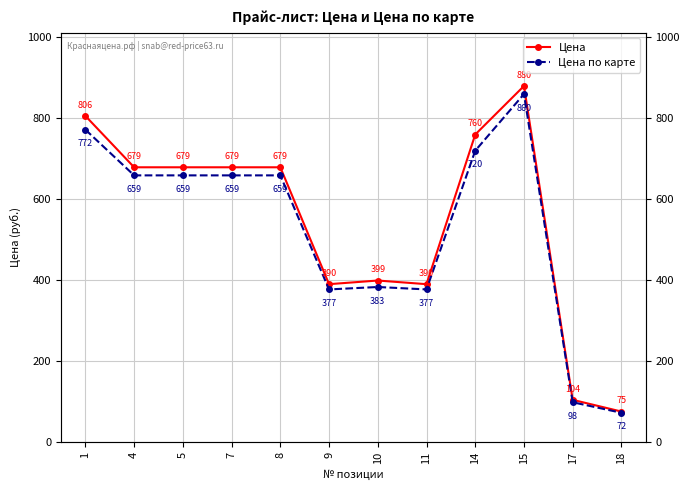

Which category has the highest value in the Цена по карте series?

15